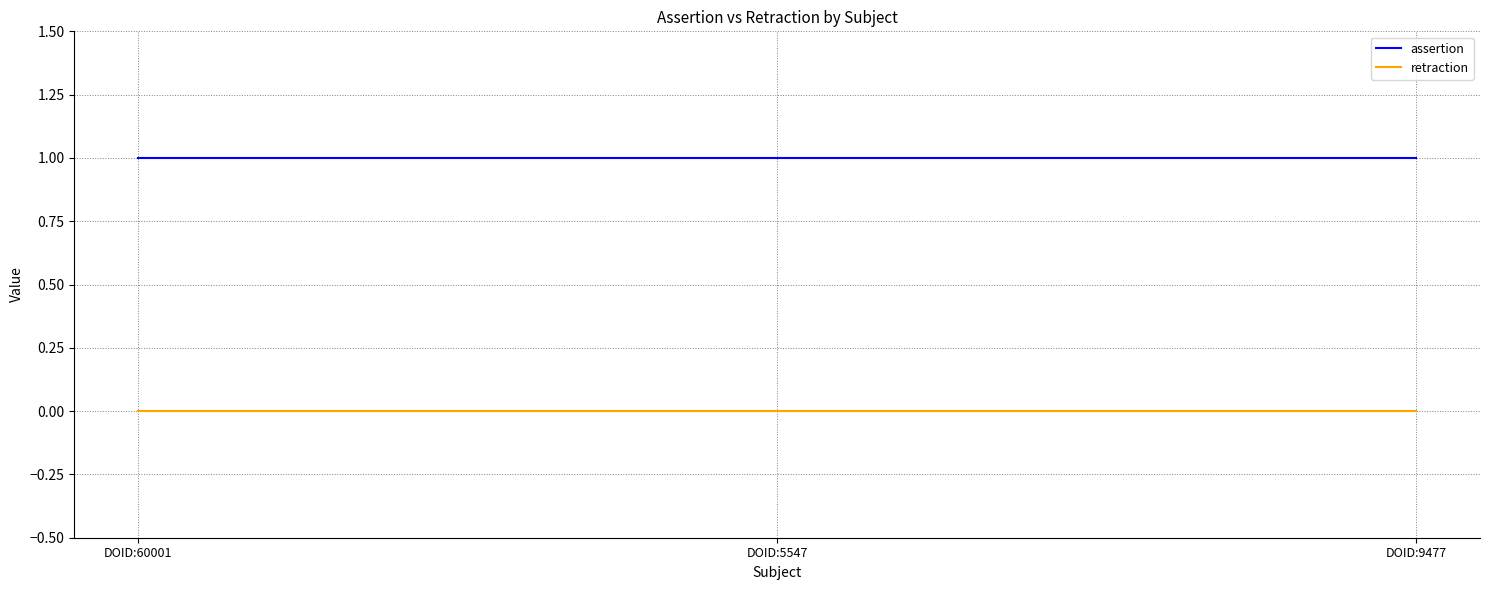

Which series has the largest total across all categories?

assertion